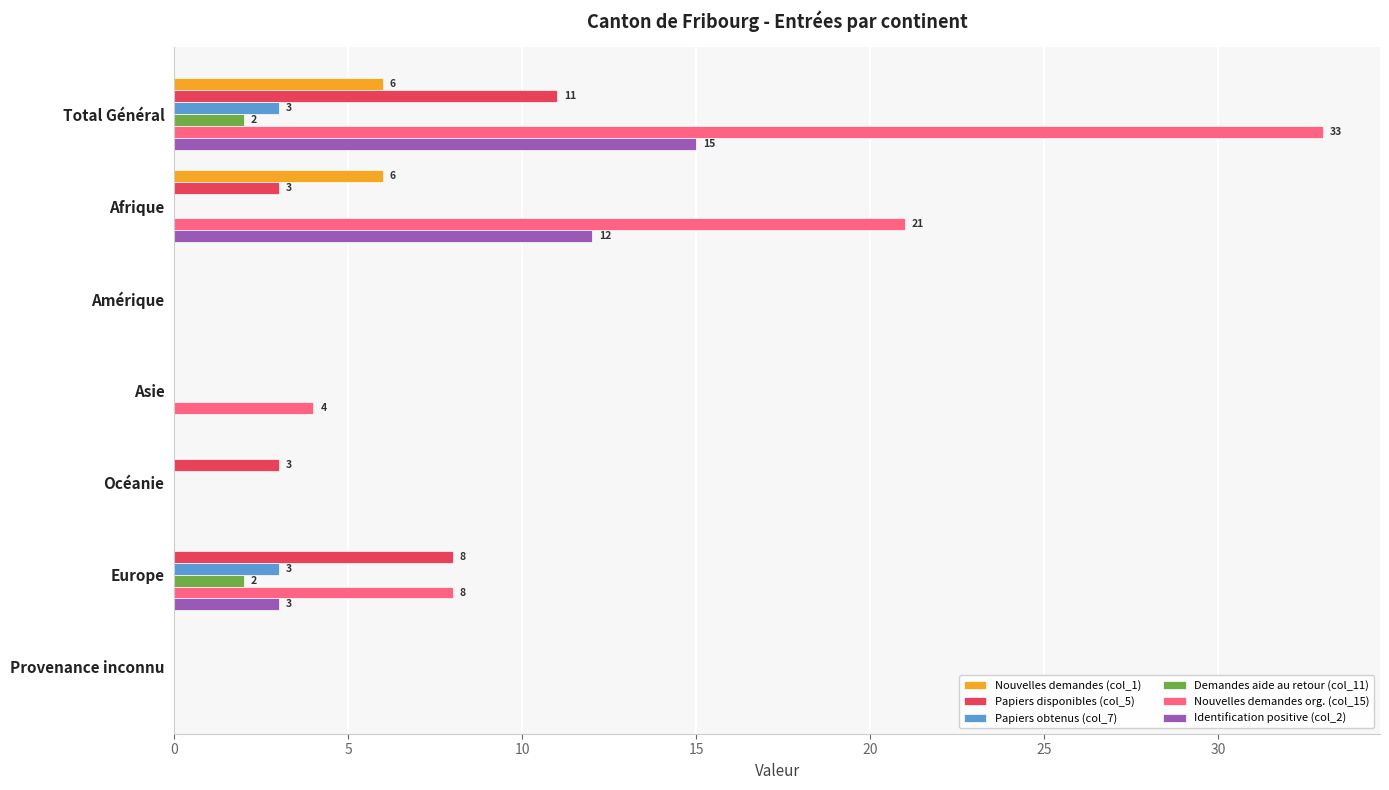

The Nouvelles demandes (col_1) series shows 0 at Europe. True or false?

True